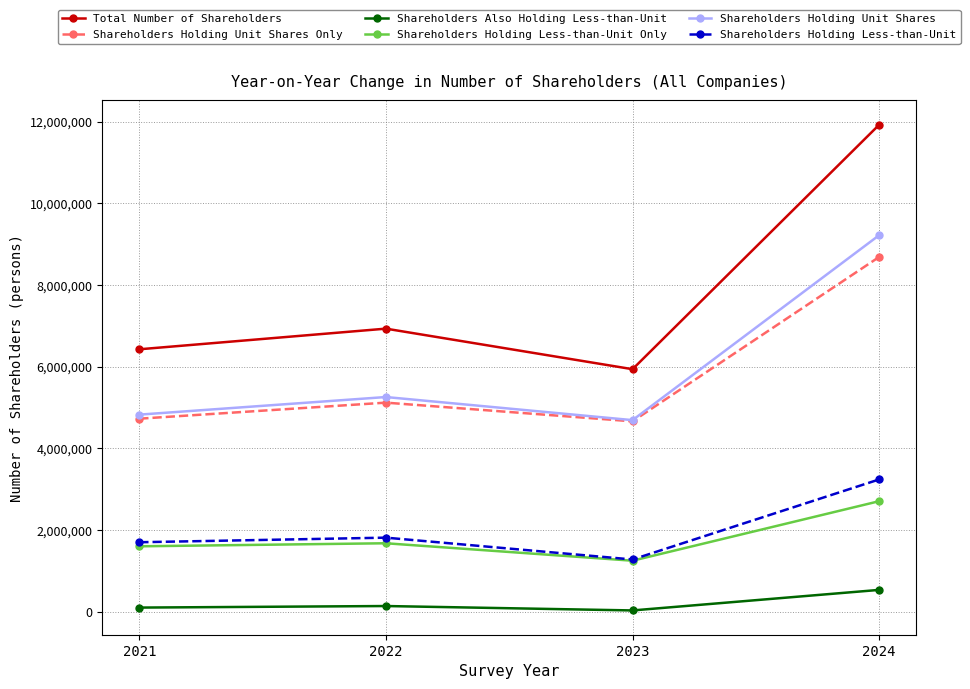

What is the difference between the maximum and minimum values in the Shareholders Holding Less-than-Unit Only series?

1457793